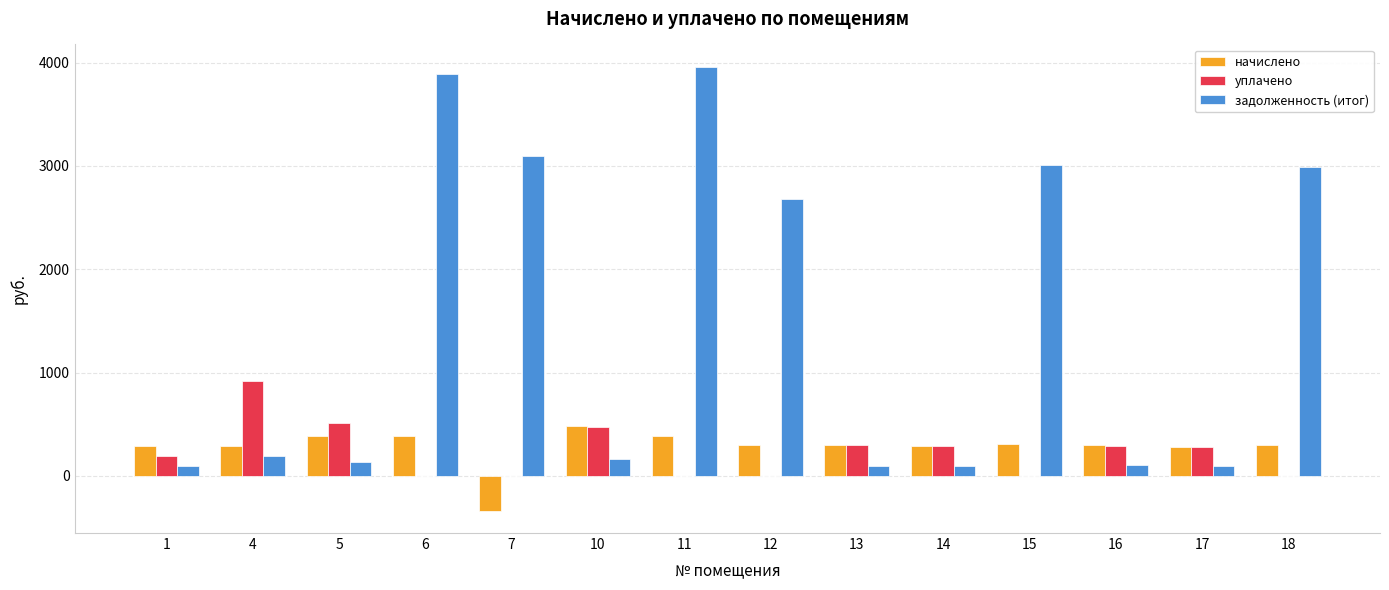

Between 5 and 6, which series saw the biggest shift?

задолженность (итог)